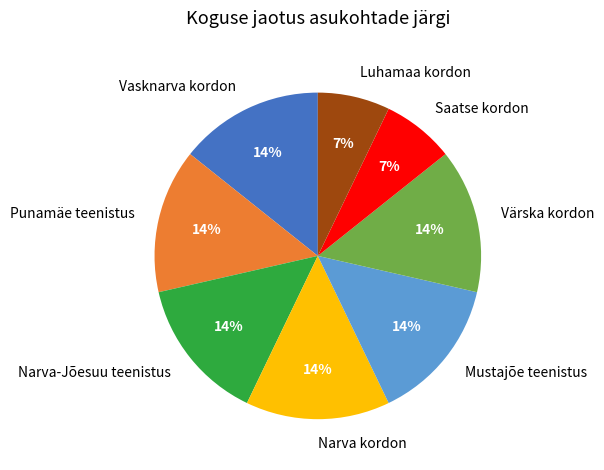

Does Narva kordon account for over 50% of the chart?

No